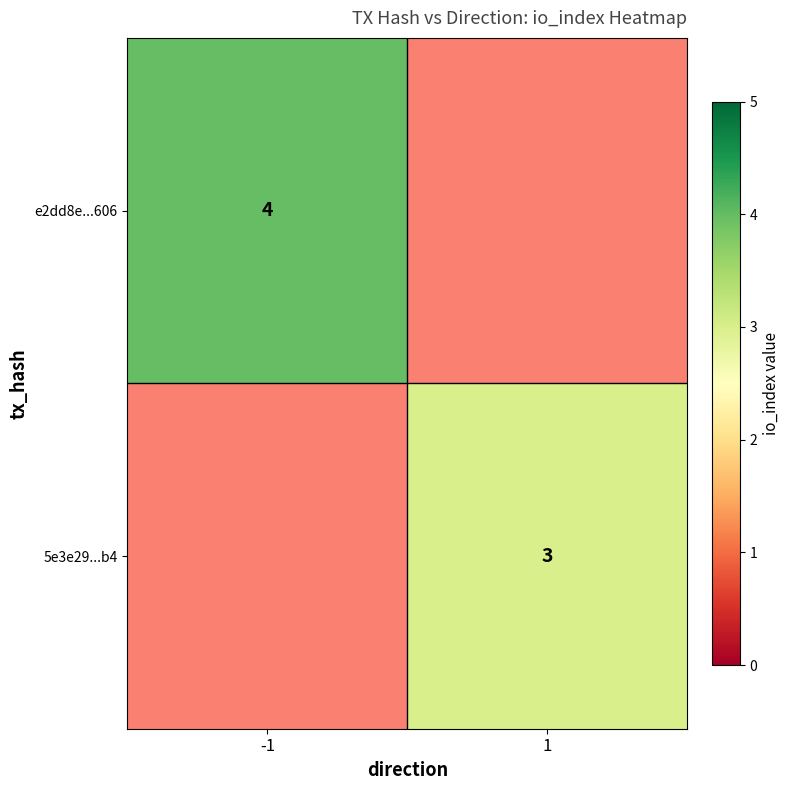

At which category does the chart reach its minimum across all series?

1